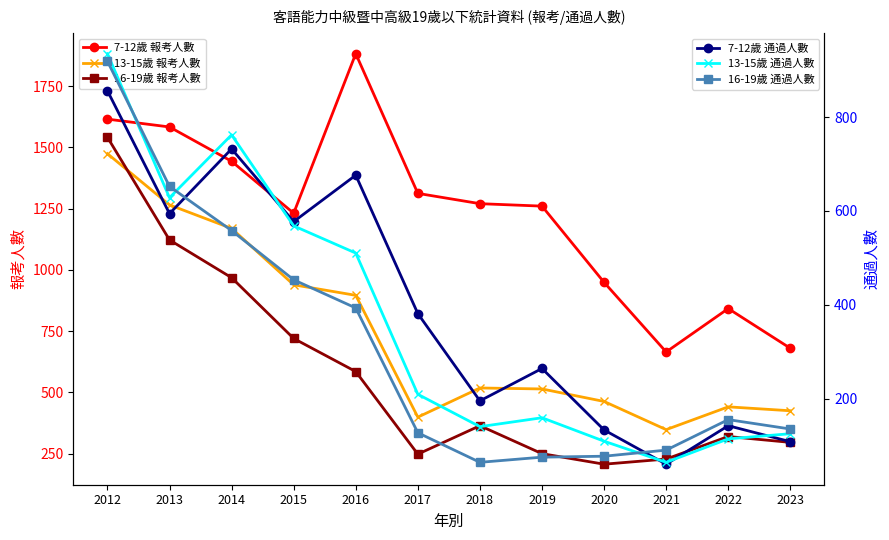

True or false: 13-15歲 報考人數 has a value of 463 at 2020.

True